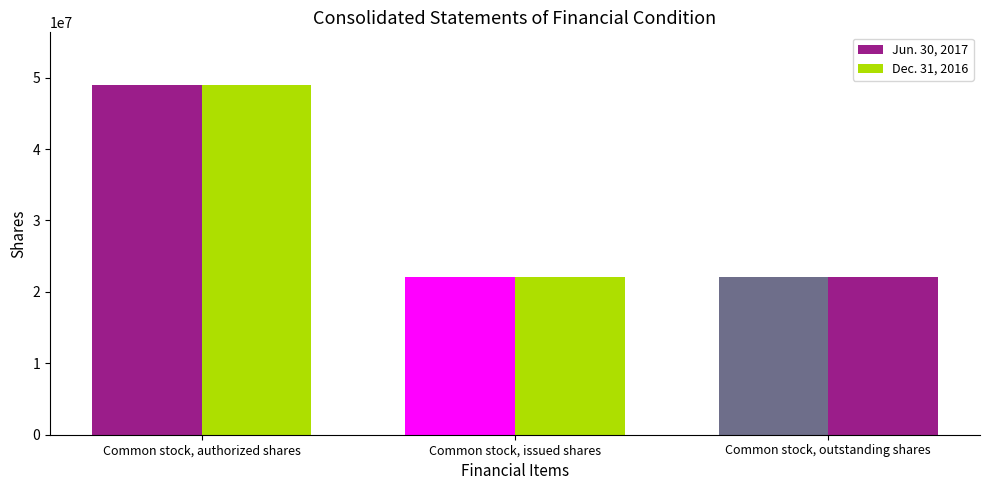

How many data points does each series have?

3